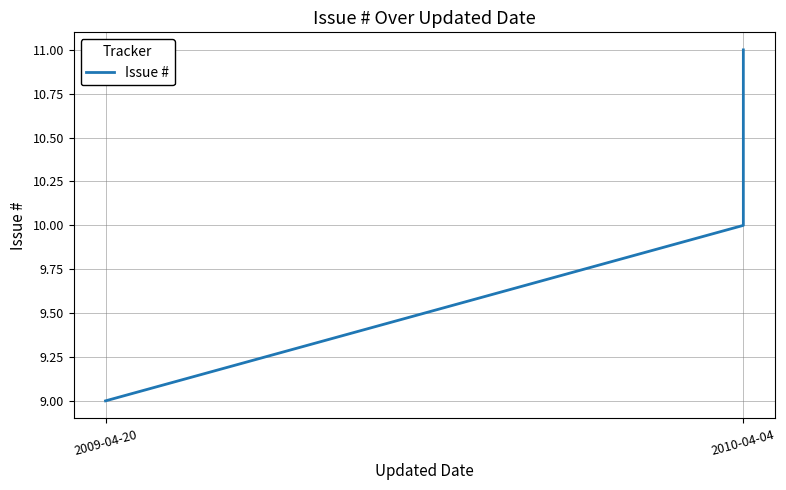

What is the minimum value shown in the chart?

9